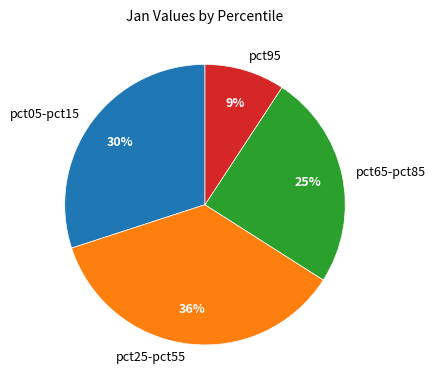

Is it true that pct25-pct55 is 22% of the pie?

False